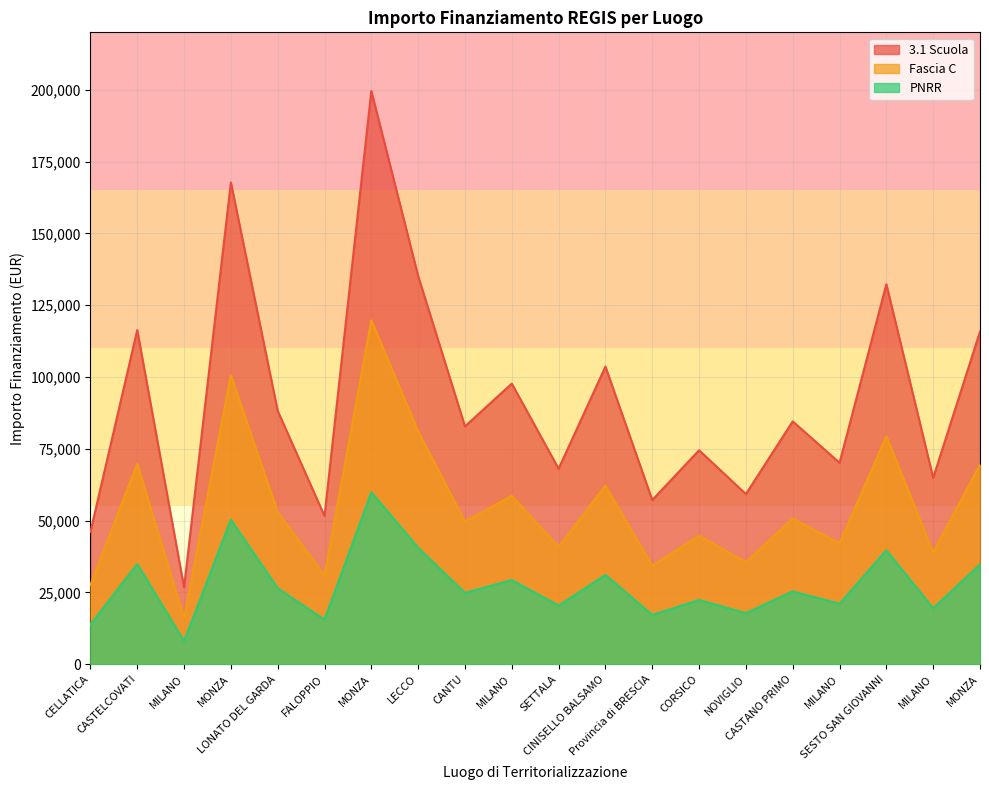

At how many categories does at least one series exceed 77272?

11